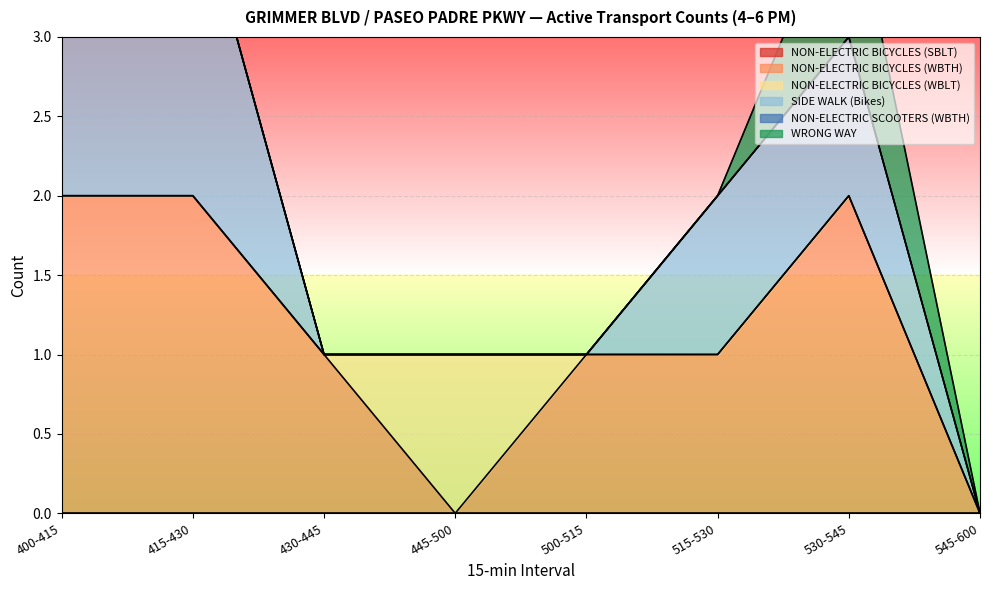

Reading left to right, extract all data points from this chart.

NON-ELECTRIC BICYCLES (SBLT): 400-415=0	415-430=0	430-445=0	445-500=0	500-515=0	515-530=0	530-545=0	545-600=0
NON-ELECTRIC BICYCLES (WBTH): 400-415=2	415-430=2	430-445=1	445-500=0	500-515=1	515-530=1	530-545=2	545-600=0
NON-ELECTRIC BICYCLES (WBLT): 400-415=0	415-430=0	430-445=0	445-500=1	500-515=0	515-530=0	530-545=0	545-600=0
SIDE WALK (Bikes): 400-415=2	415-430=2	430-445=0	445-500=0	500-515=0	515-530=1	530-545=1	545-600=0
NON-ELECTRIC SCOOTERS (WBTH): 400-415=0	415-430=0	430-445=0	445-500=0	500-515=0	515-530=0	530-545=0	545-600=0
WRONG WAY: 400-415=0	415-430=0	430-445=0	445-500=0	500-515=0	515-530=0	530-545=1	545-600=0